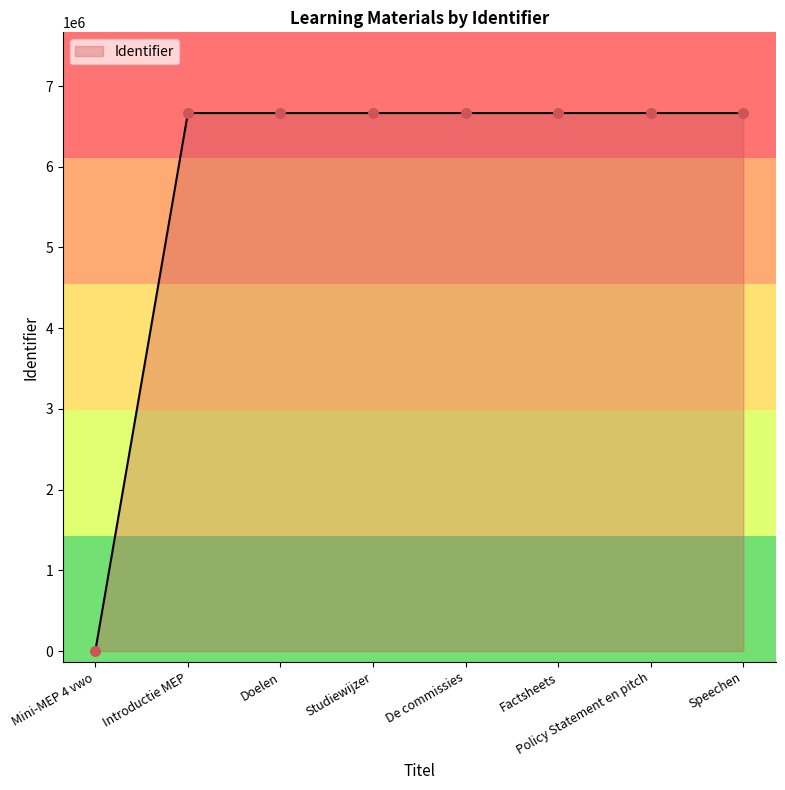

Approximately how many times larger is the value at De commissies compared to Studiewijzer?

1.0